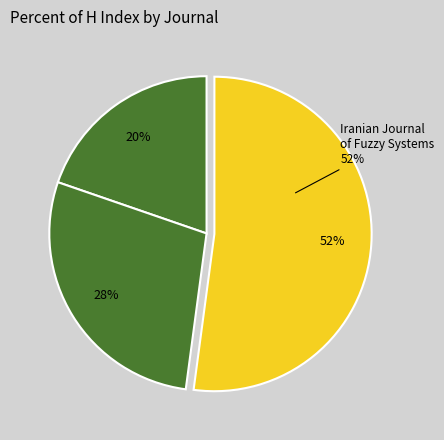

What percentage is the International Journal of Information Science slice, to the nearest percent?

20%